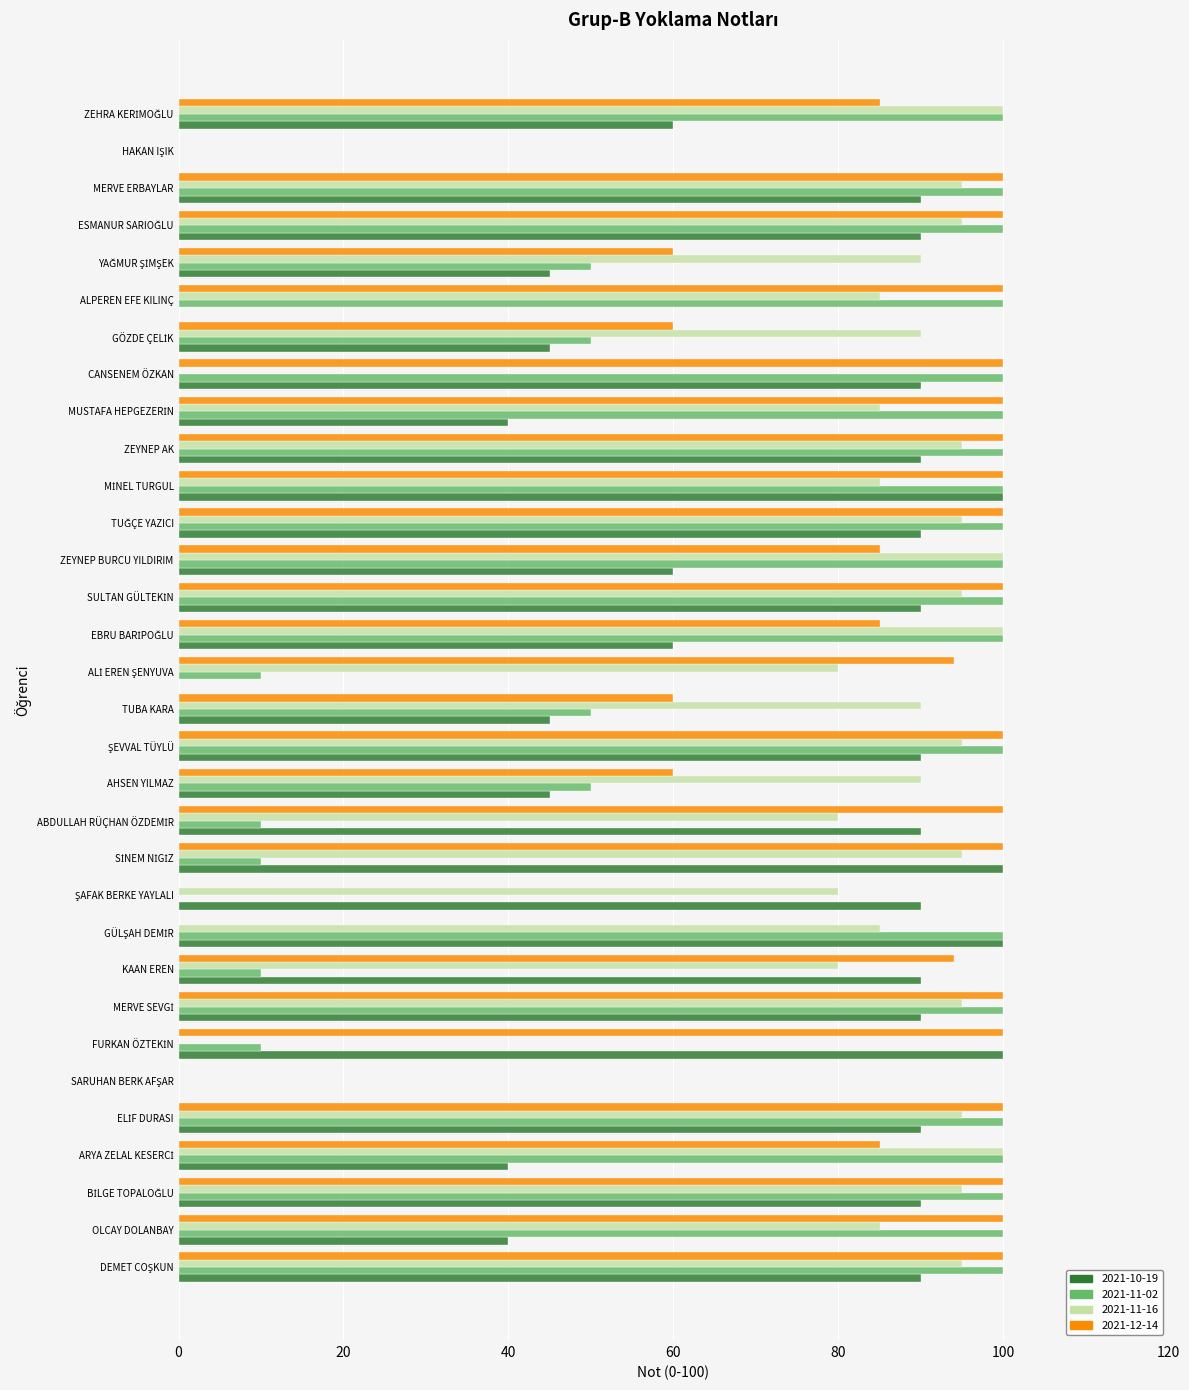

The 2021-10-19 series shows 90 at CANSENEM ÖZKAN. True or false?

True